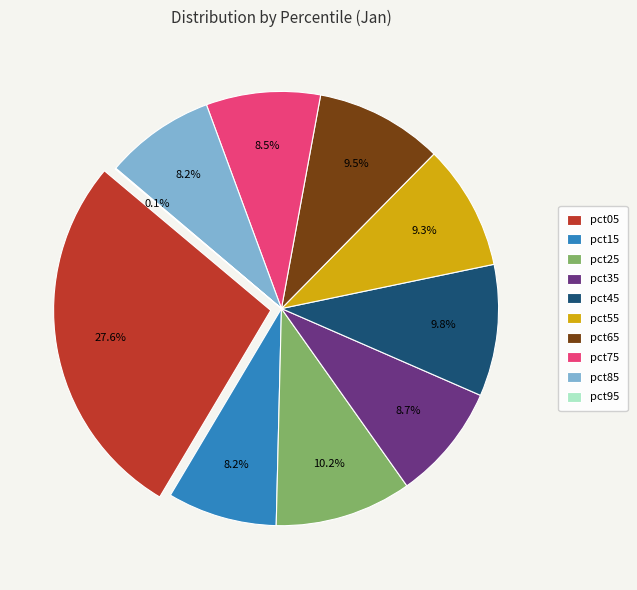

Count the number of slices in the pie.

10